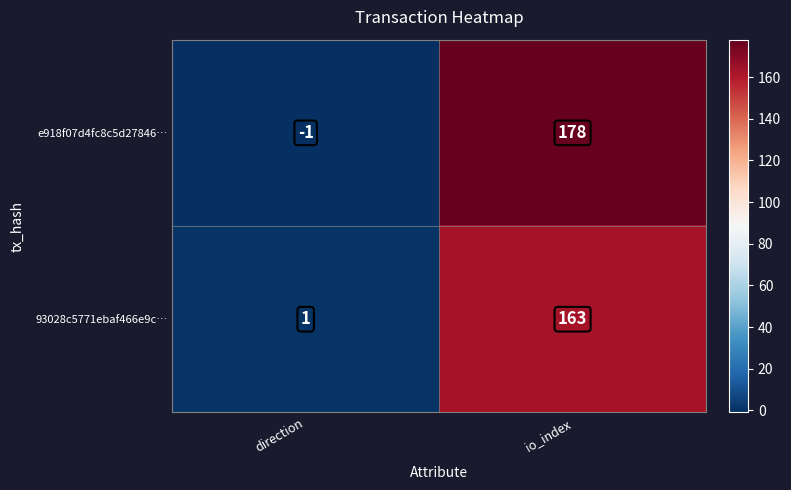

The e918f07d4fc8c5d27846… series shows 178 at io_index. True or false?

True